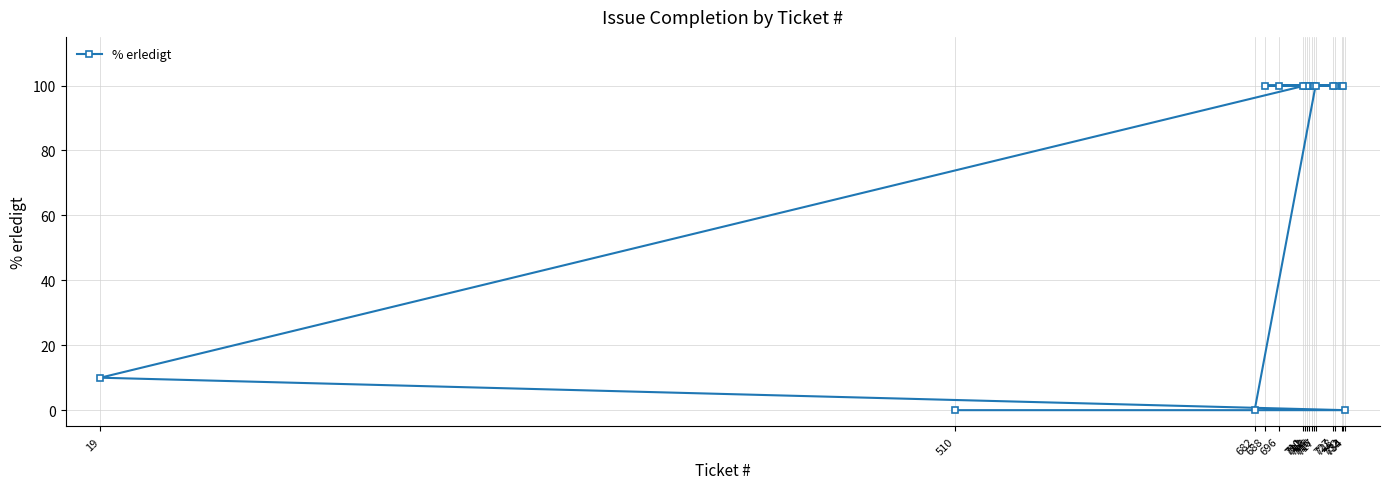

List the labels in order of value, largest first.

711, 713, 688, 728, 727, 715, 712, 696, 732, 733, 710, 716, 717, 19, 510, 734, 682